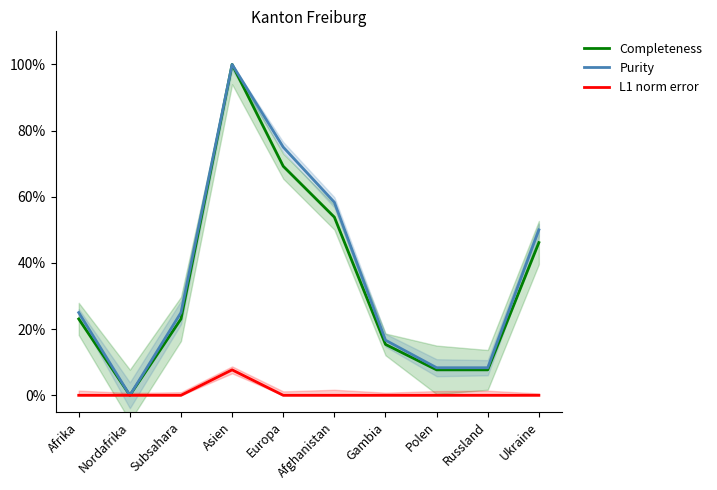

Rank the series at Asien from lowest to highest value.

L1 norm error, Completeness, Purity